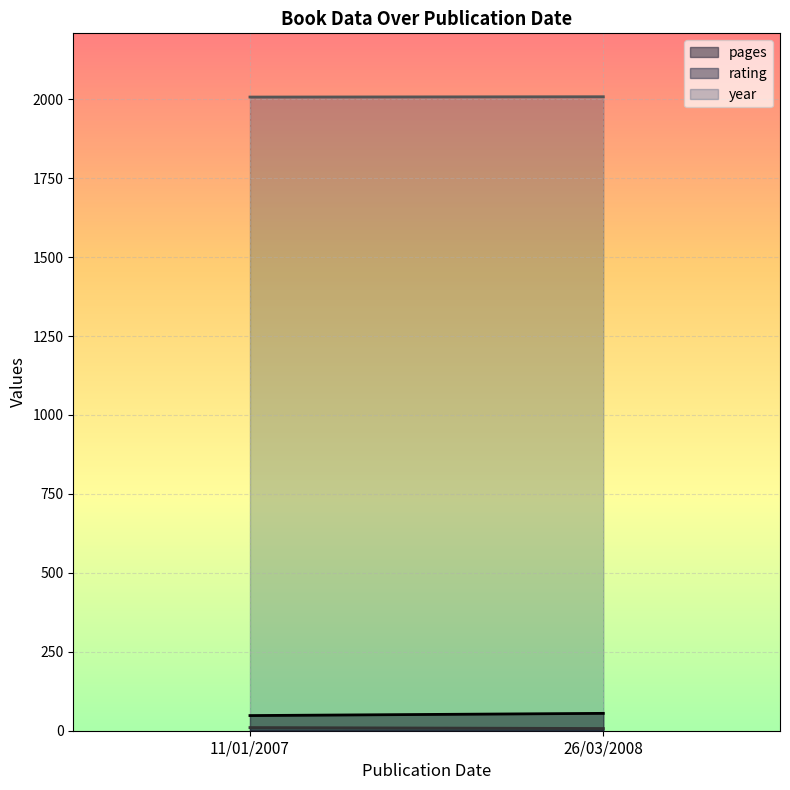

Reading left to right, list all the values displayed in this chart.

pages: 11/01/2007=48	26/03/2008=55
rating: 11/01/2007=10	26/03/2008=7
year: 11/01/2007=2007	26/03/2008=2008